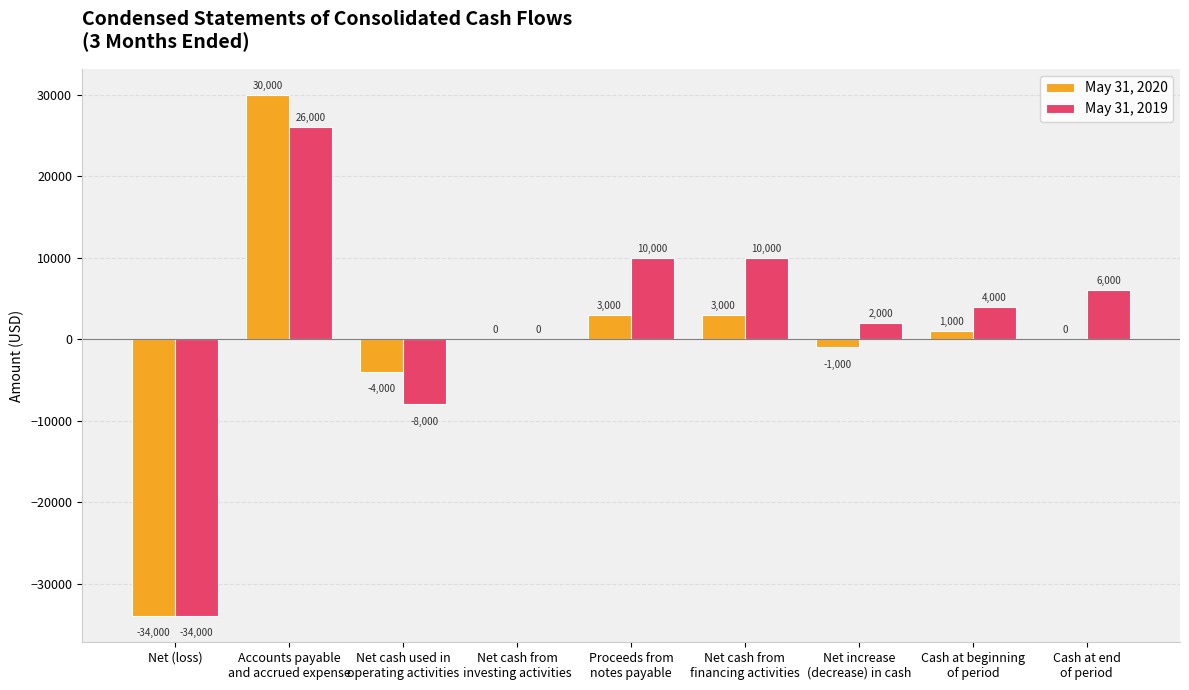

What is the maximum value for May 31, 2020?

30000